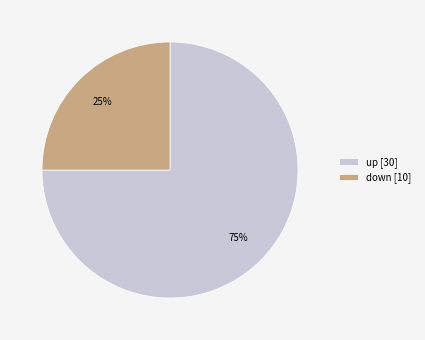

Between up and down, which is larger?

up